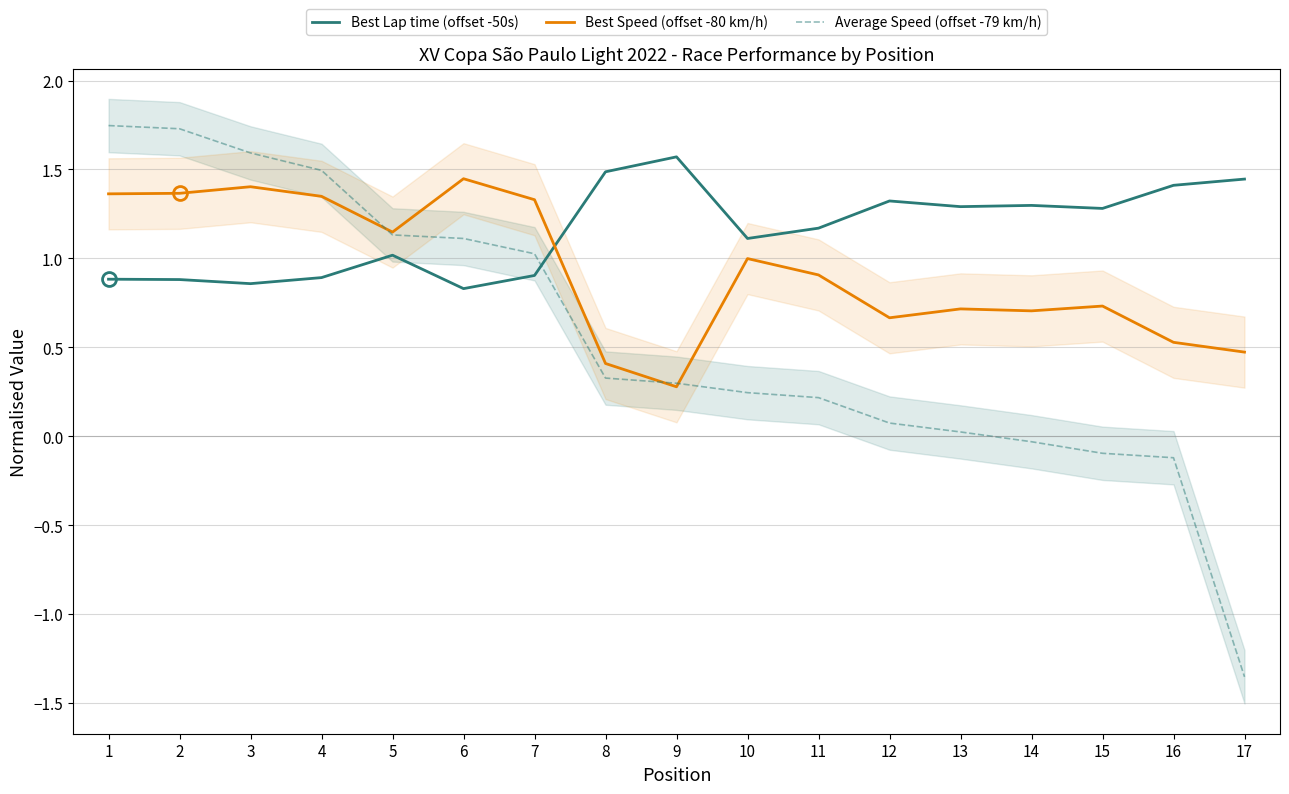

Which series changed the most between 1 and 11?

Average Speed (offset -79 km/h)